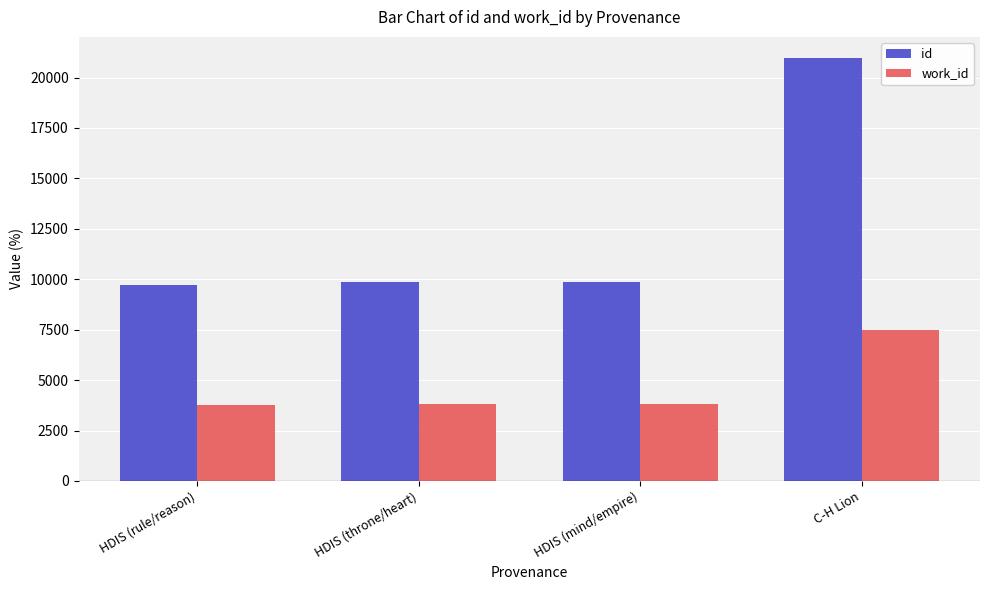

Which series has the largest range (max minus min)?

id